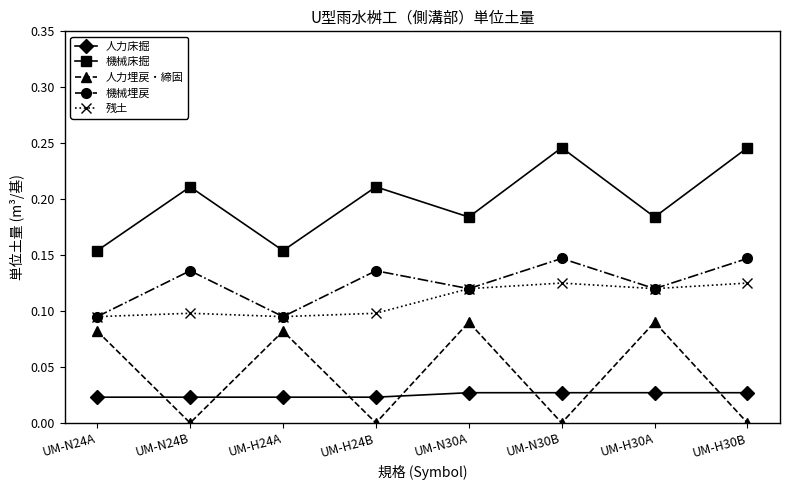

True or false: 人力埋戻・締固 and 人力床掘 cross at least once.

True